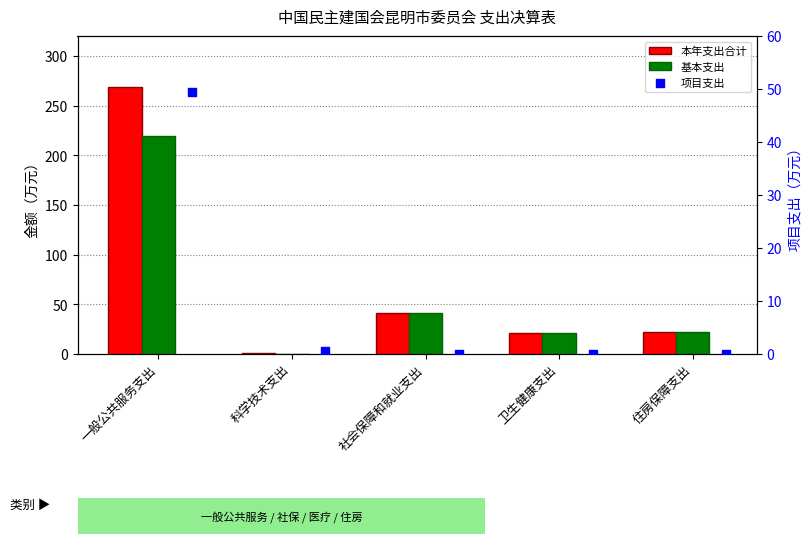

Which series has the widest spread of Y values?

本年支出合计